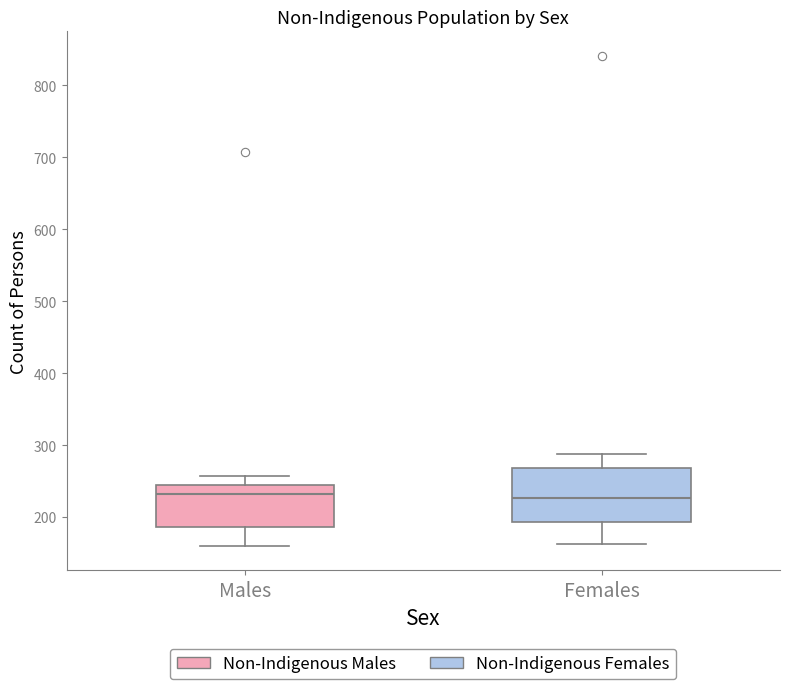

Comparing the boxes themselves (not the whiskers), which one is the tallest?

Females